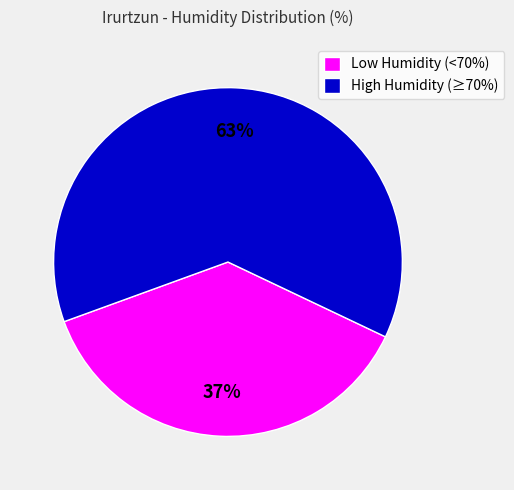

Count the number of slices in the pie.

2